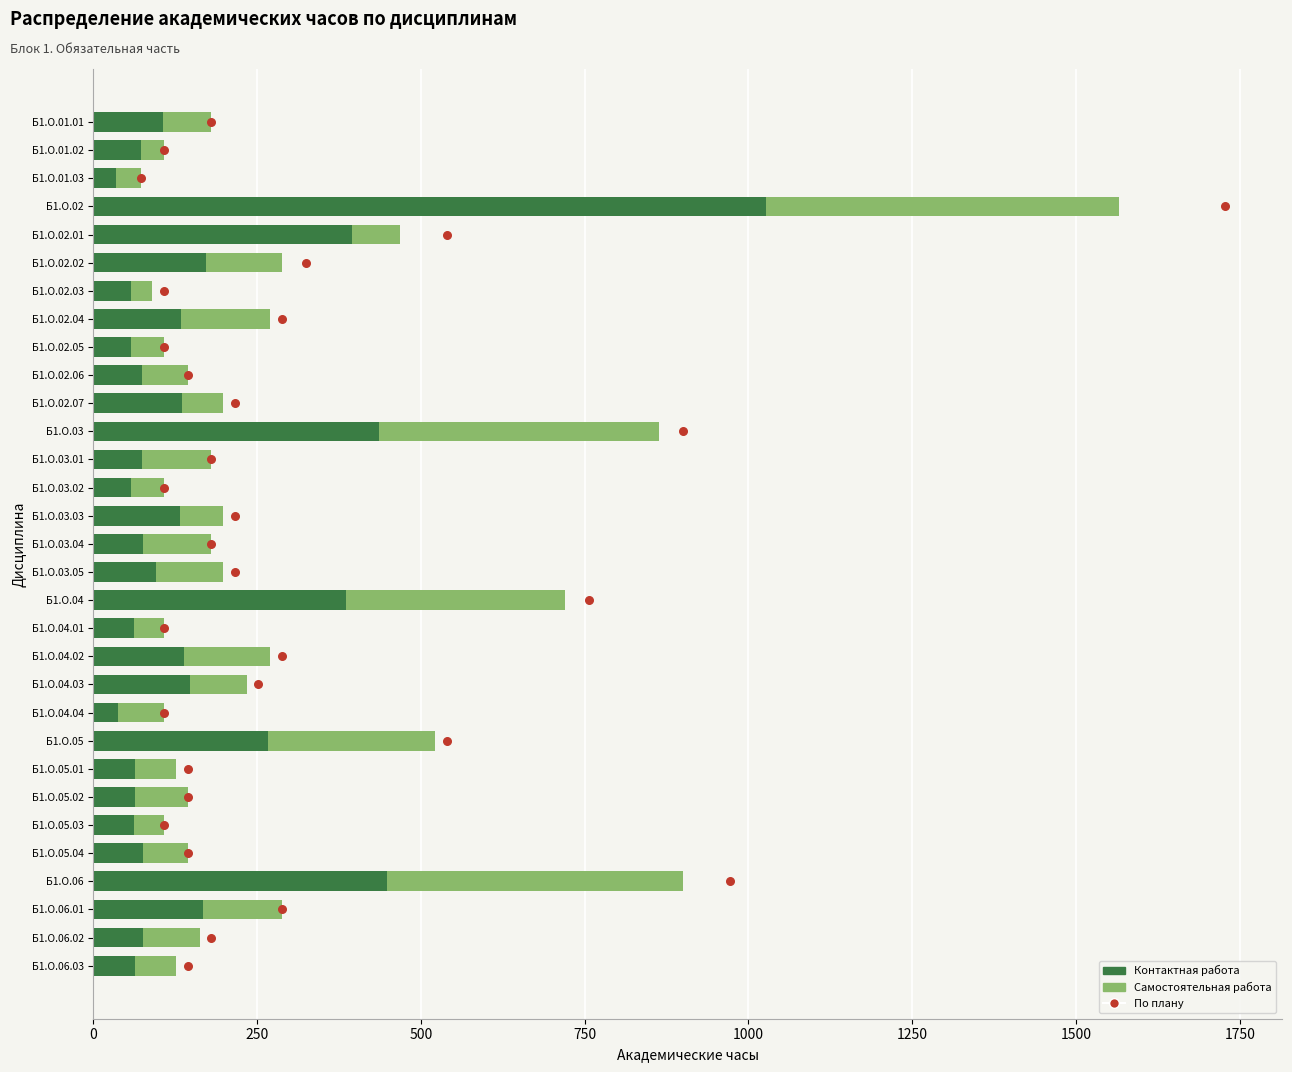

What is the total value across all series at 0?

180